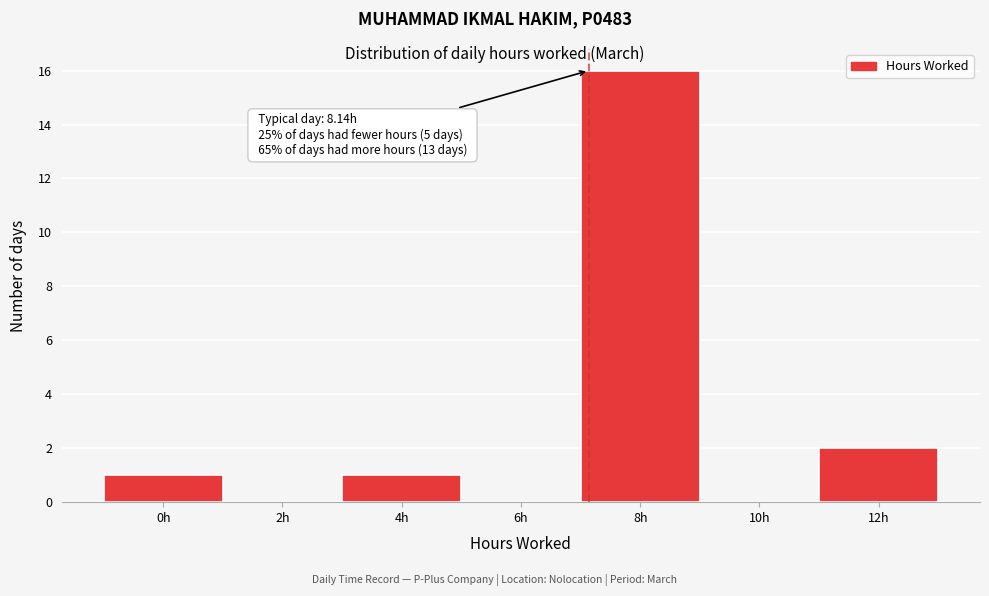

Reading right to left, list all the values displayed in this chart.

12h=2	10h=0	8h=16	6h=0	4h=1	2h=0	0h=1